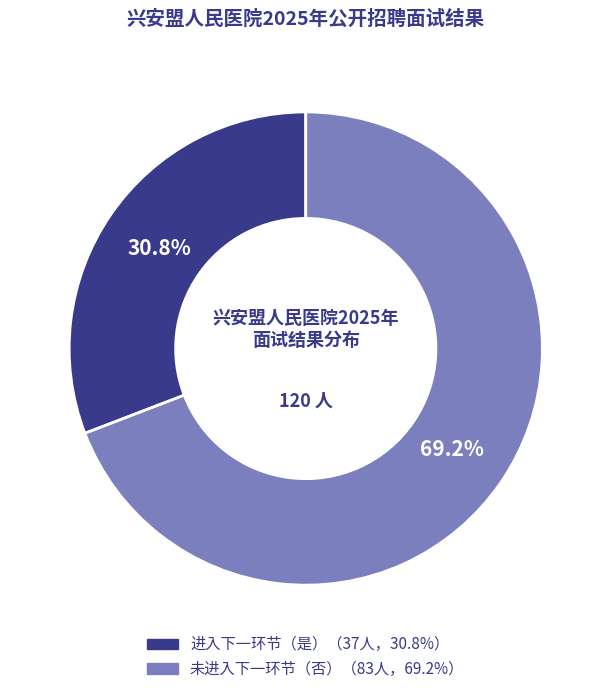

How many segments does this pie chart have?

2